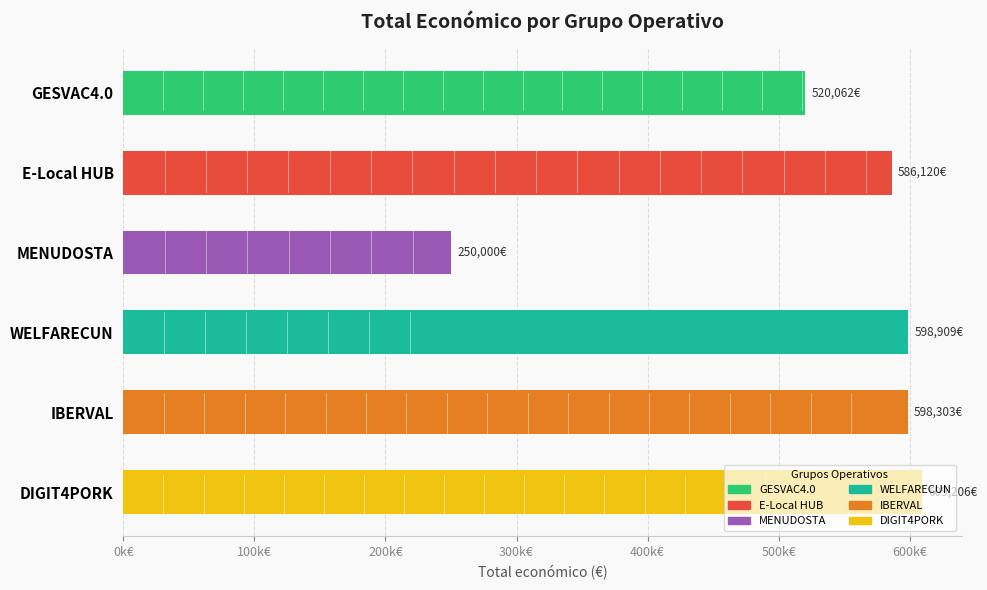

What is the sum of all values?

3162600